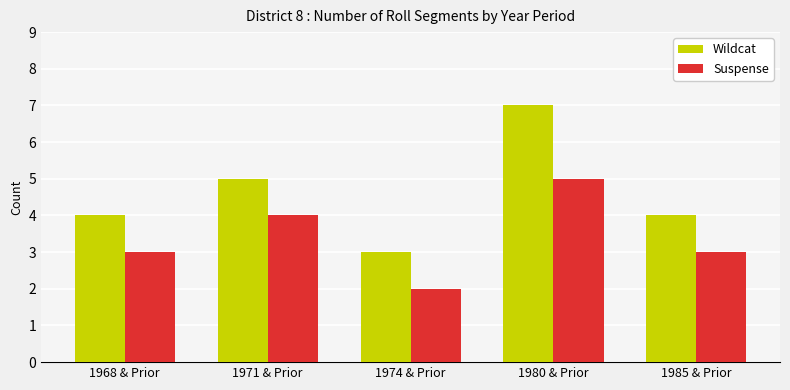

Which series has the widest spread of values?

Wildcat